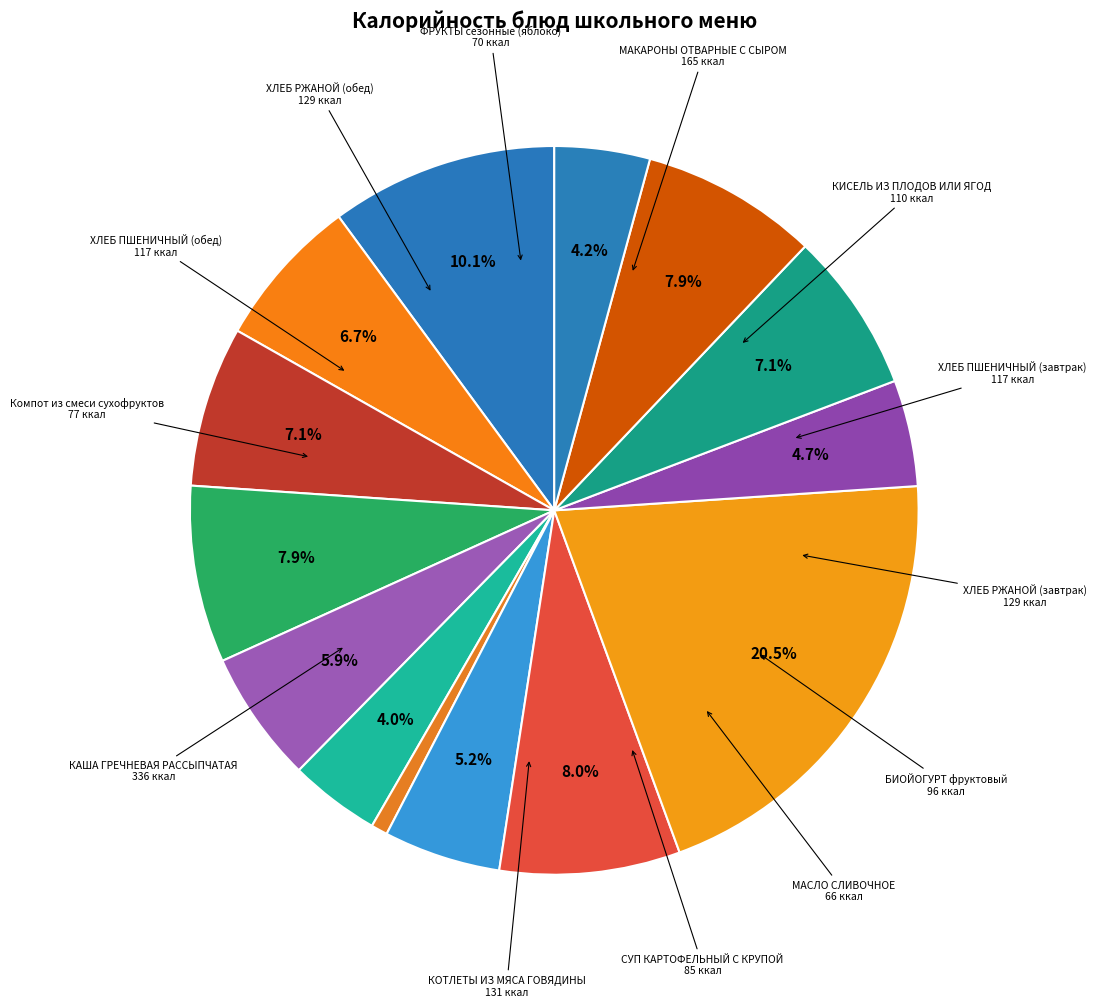

Count the number of slices in the pie.

14